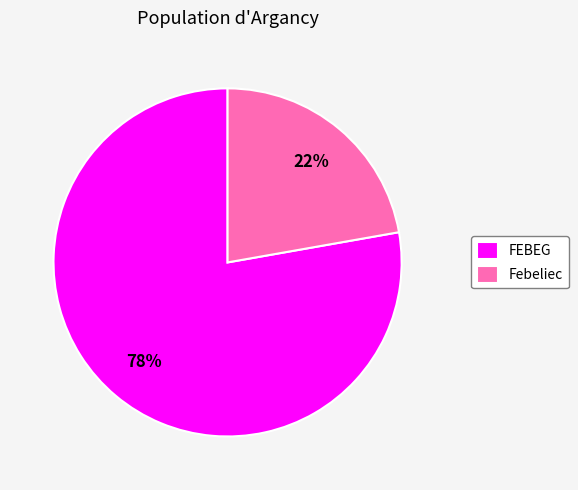

The FEBEG slice represents 85% of the pie. True or false?

False